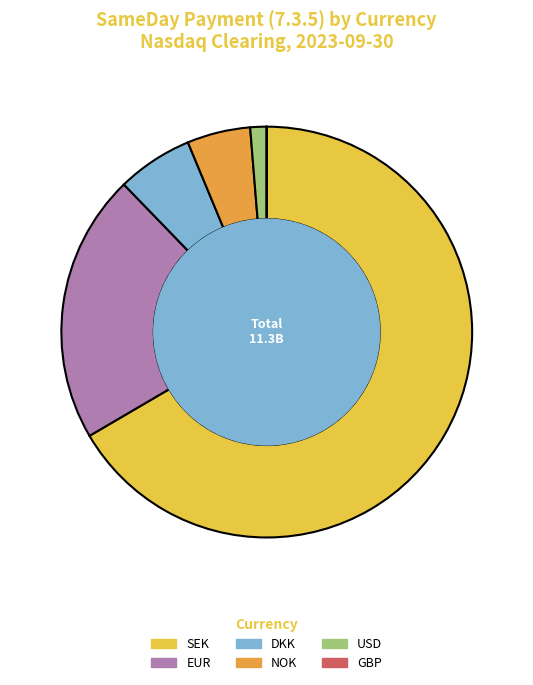

Which category accounts for the majority?

SEK